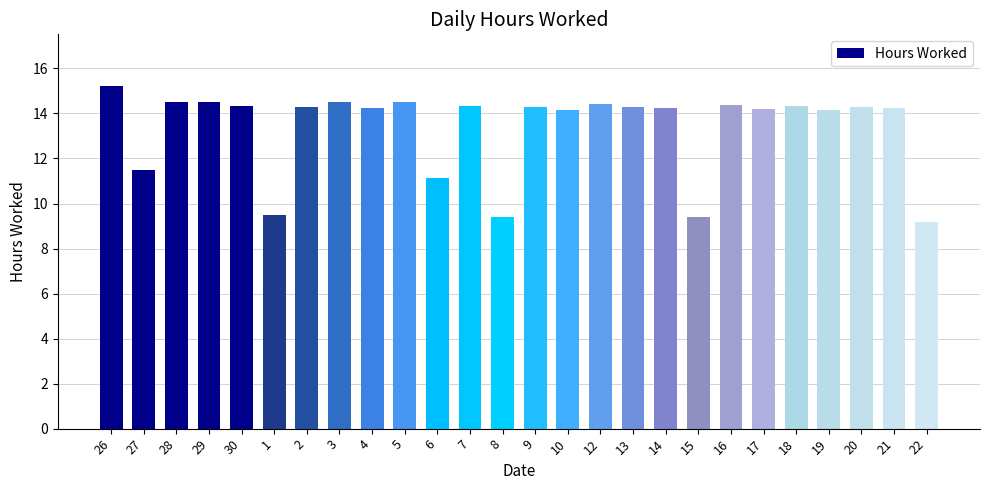

Is it true that the value at 1 is 13.9?

False